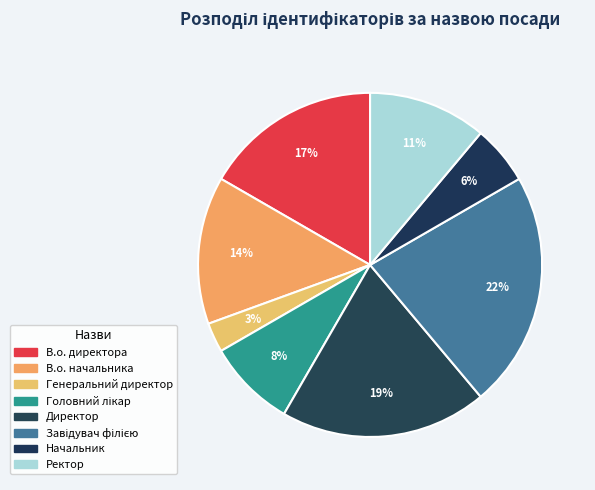

True or false: Директор accounts for 19% of the total.

True